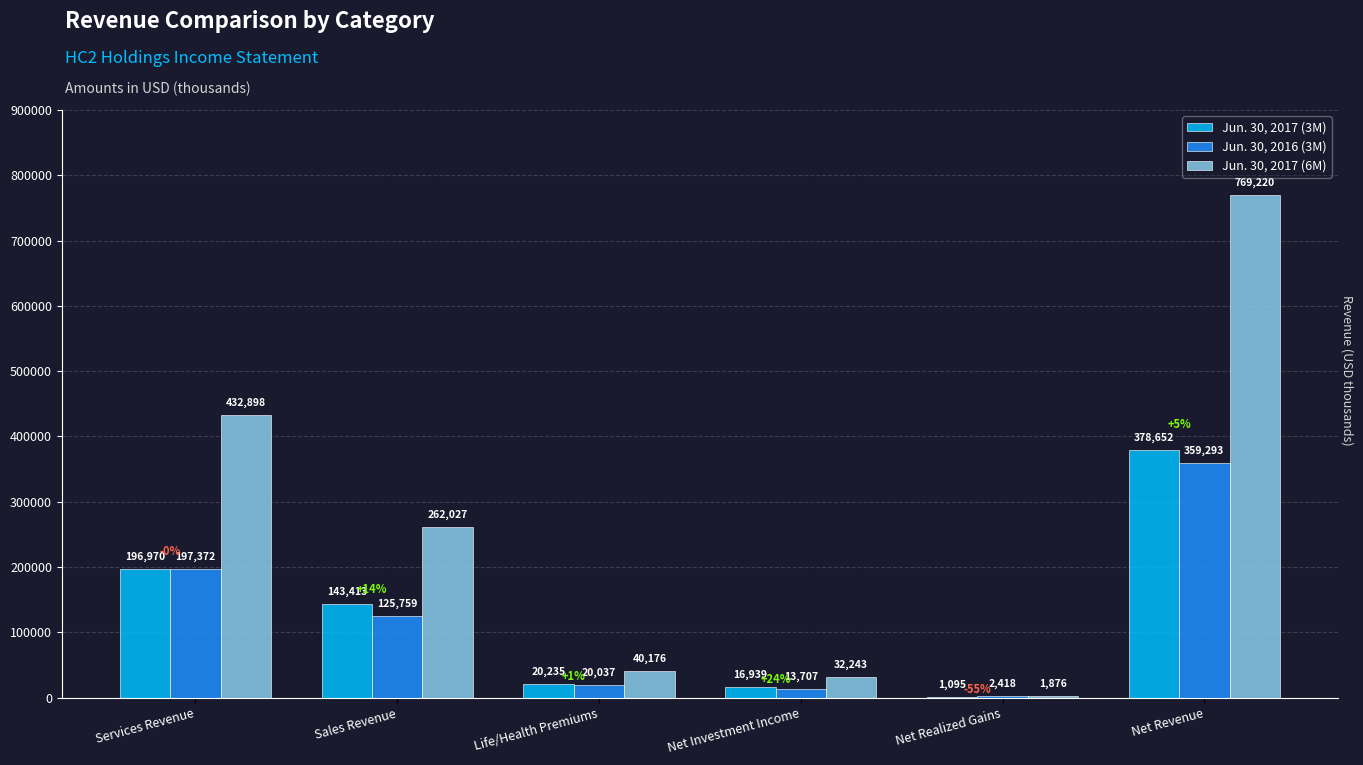

Which series has the largest total across all categories?

Jun. 30, 2017 (6M)